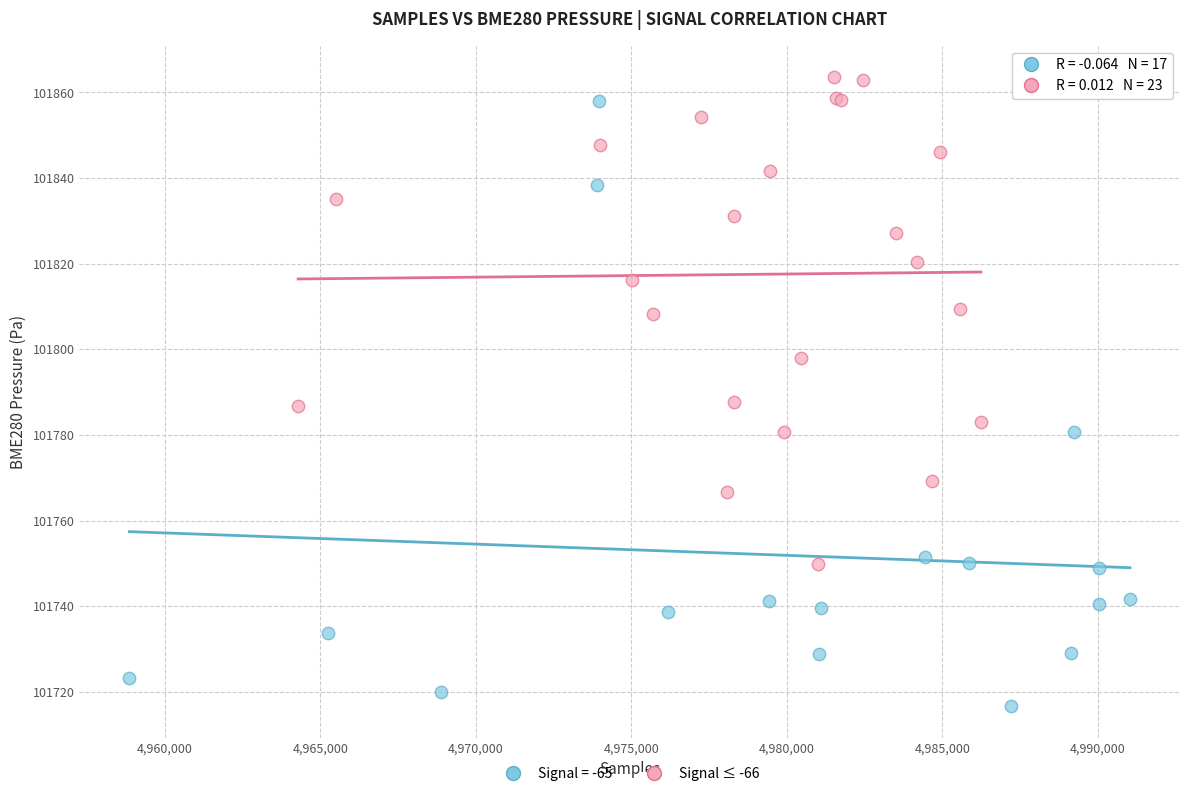

Which series has the widest spread of Y values?

Signal = -65